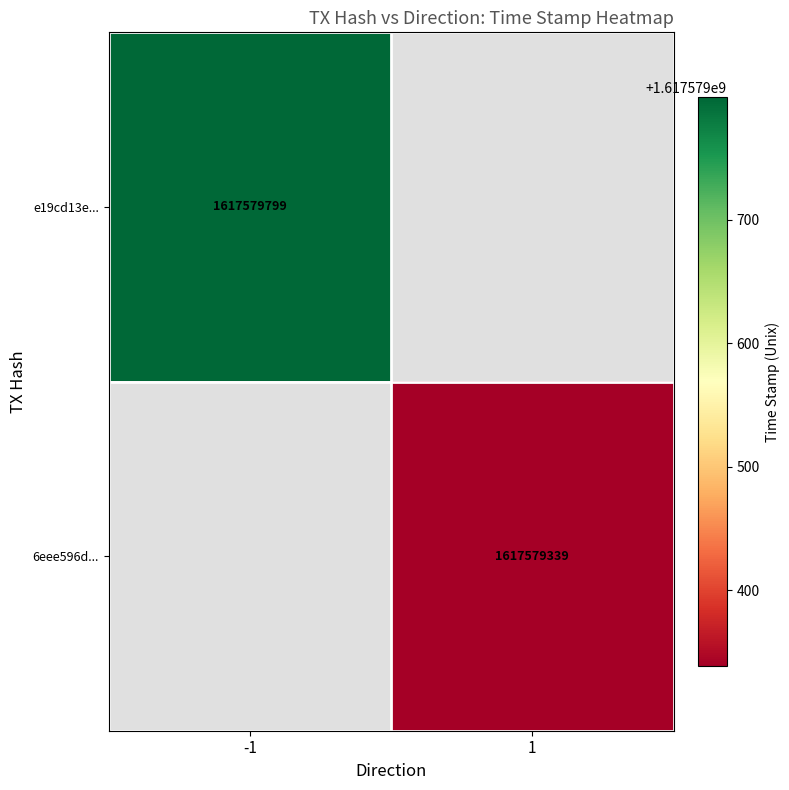

Is it true that 6eee596de7e100b80657f3aad043fa118a022b4 equals 1 at 0?

False